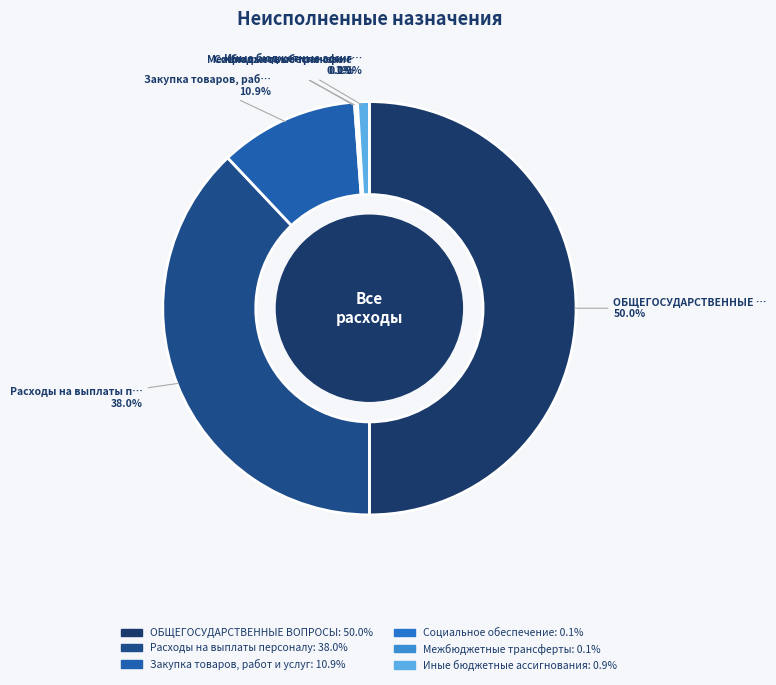

To the nearest percent, what is the difference between the Социальное обеспечение and Иные бюджетные ассигнования slice percentages?

1%